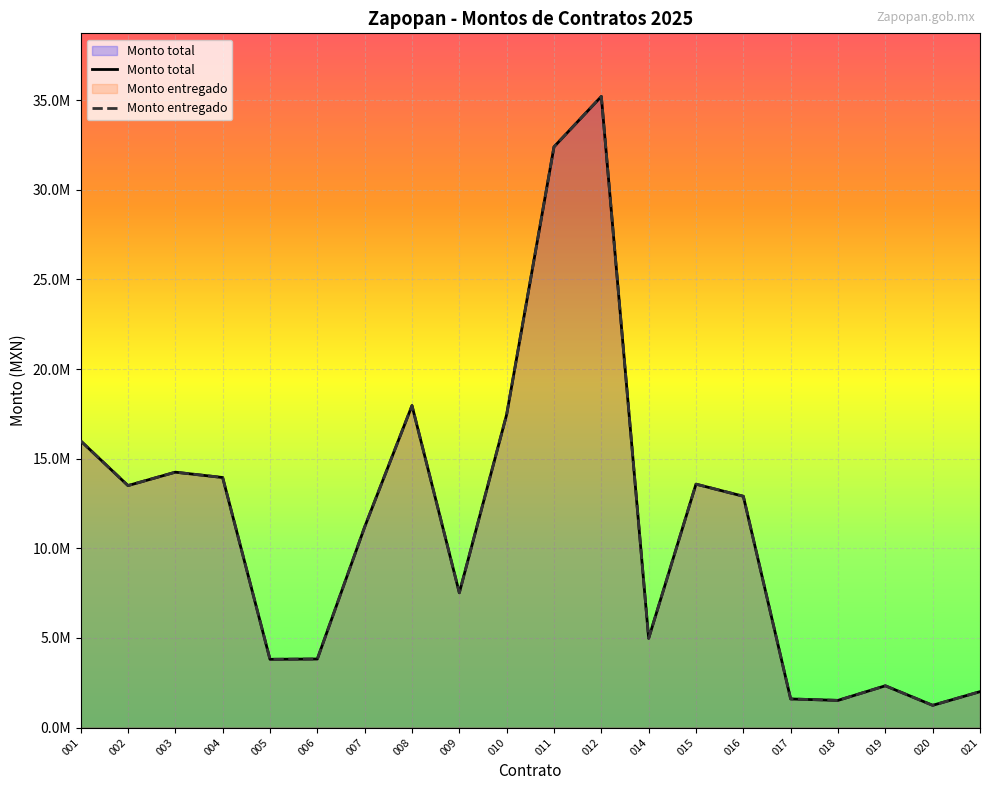

Where is the first local maximum for Monto entregado?

003